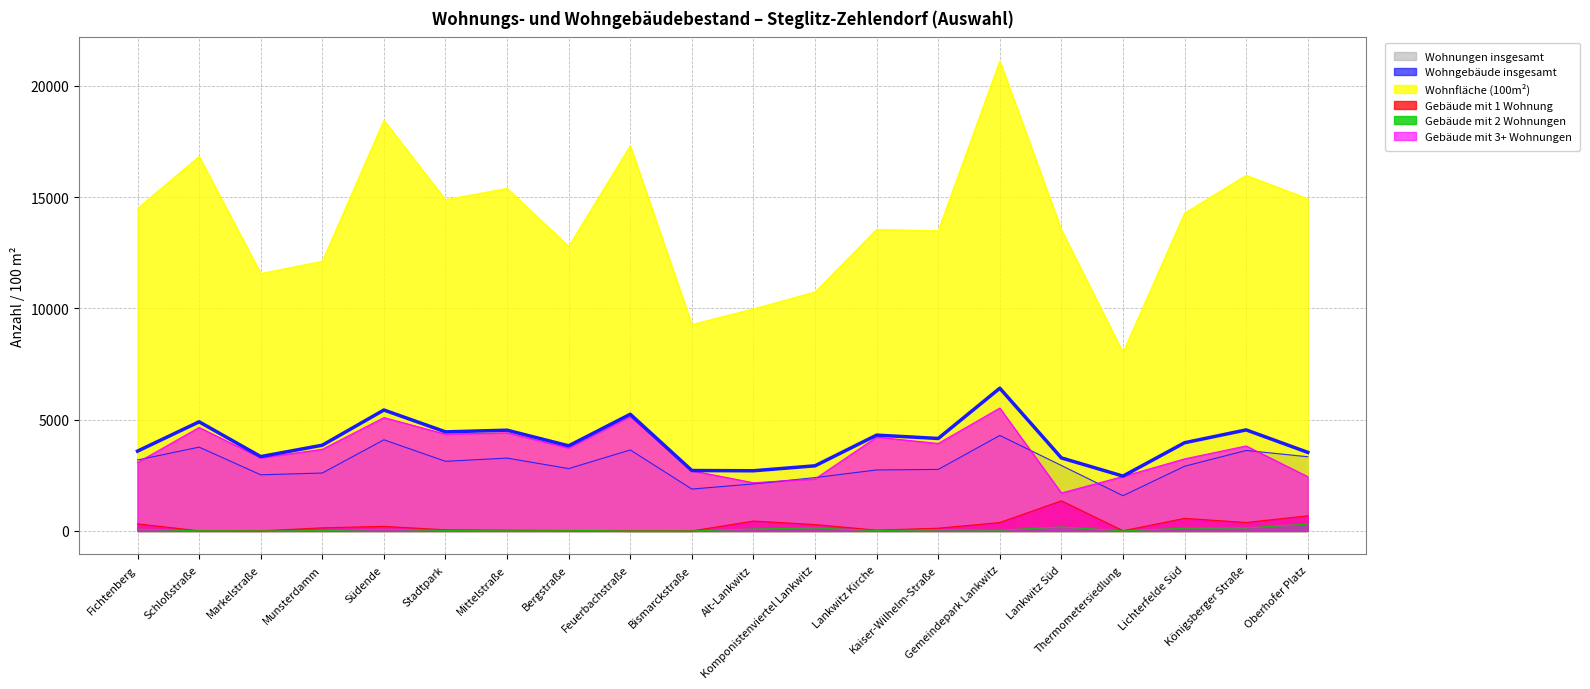

Is the value of Wohngebäude insgesamt at Markelstraße greater than the value of Gebäude mit 1 Wohnung at Lankwitz Süd?

Yes